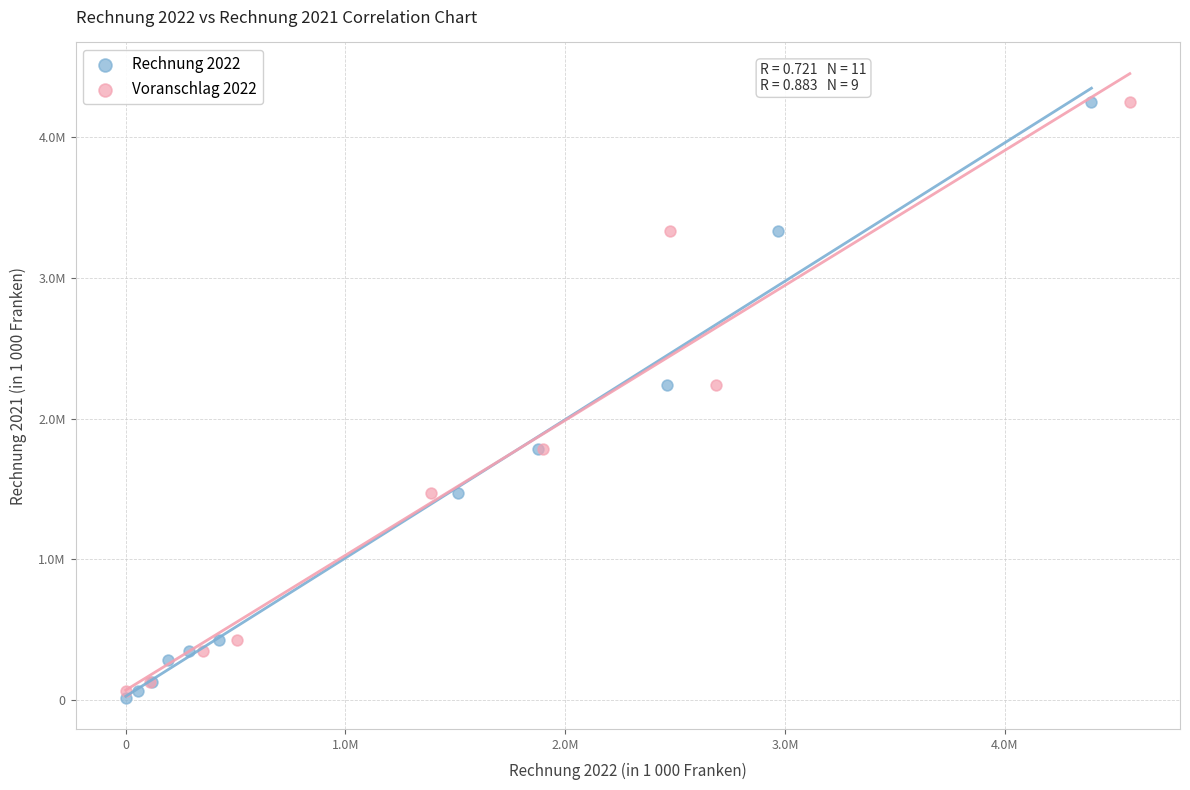

What are all the series names shown in the legend?

Rechnung 2022, Voranschlag 2022